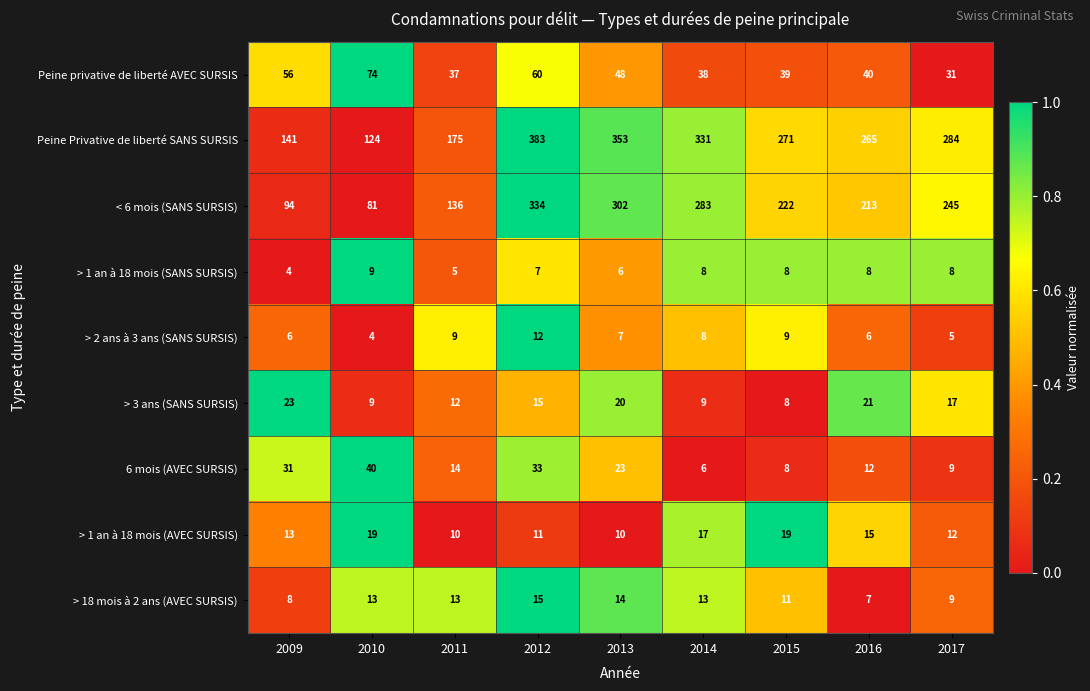

What is the sum of the > 3 ans (SANS SURSIS) values at 2012 and 2014?

24